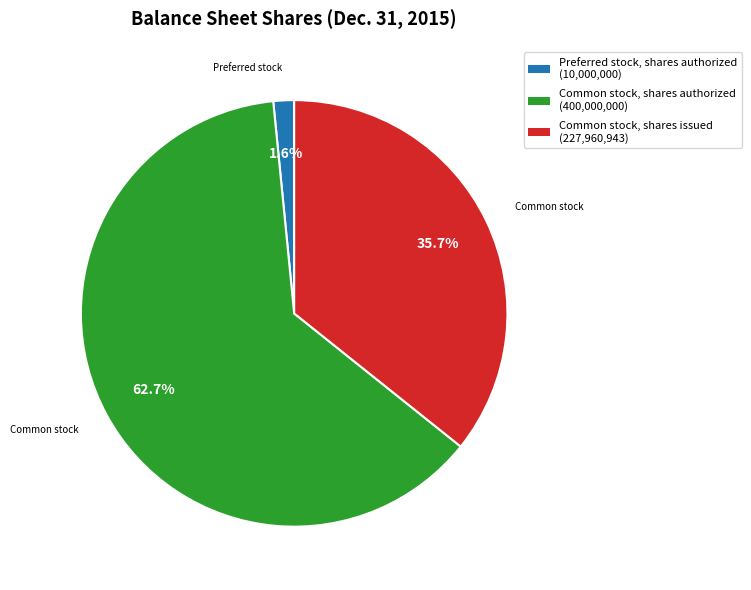

Does any single category account for the majority?

Yes